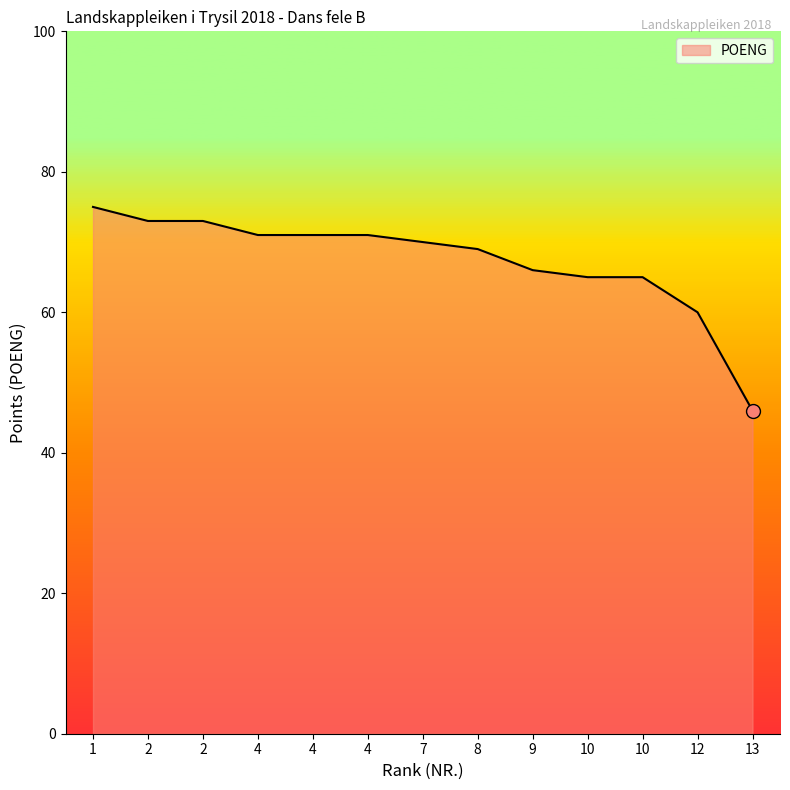

Does the chart have visible grid lines?

No